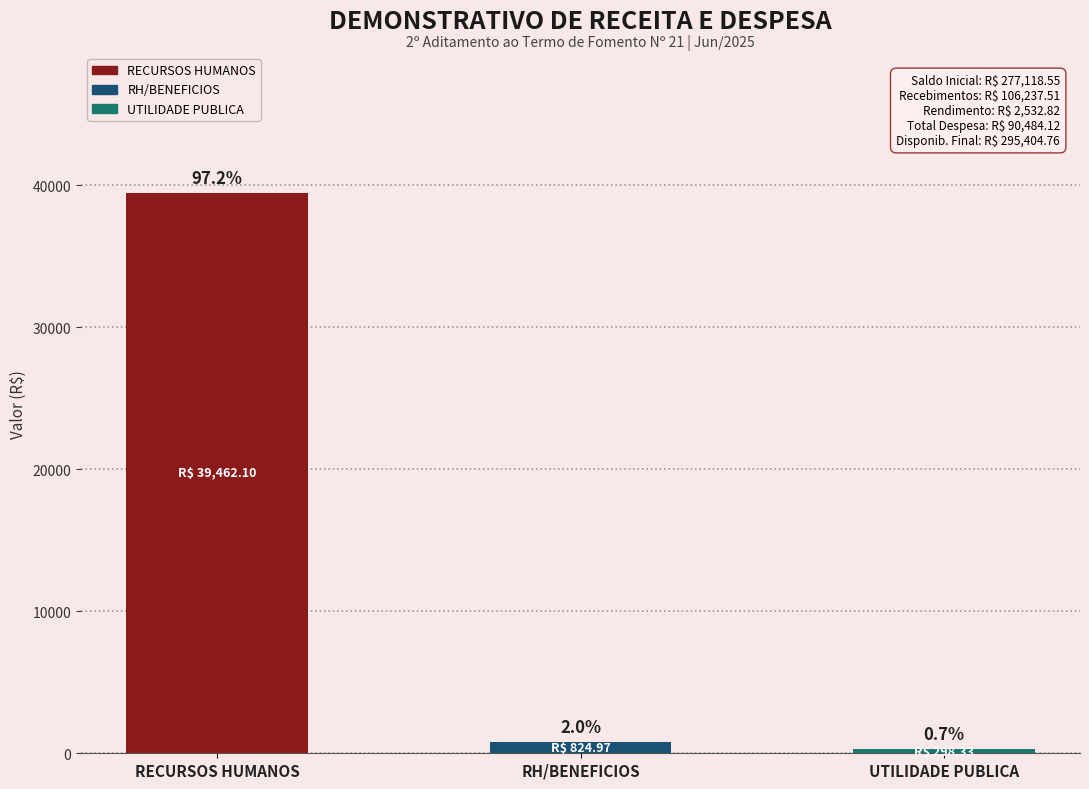

List the labels in order of value, smallest first.

UTILIDADE PUBLICA, RH/BENEFICIOS, RECURSOS HUMANOS